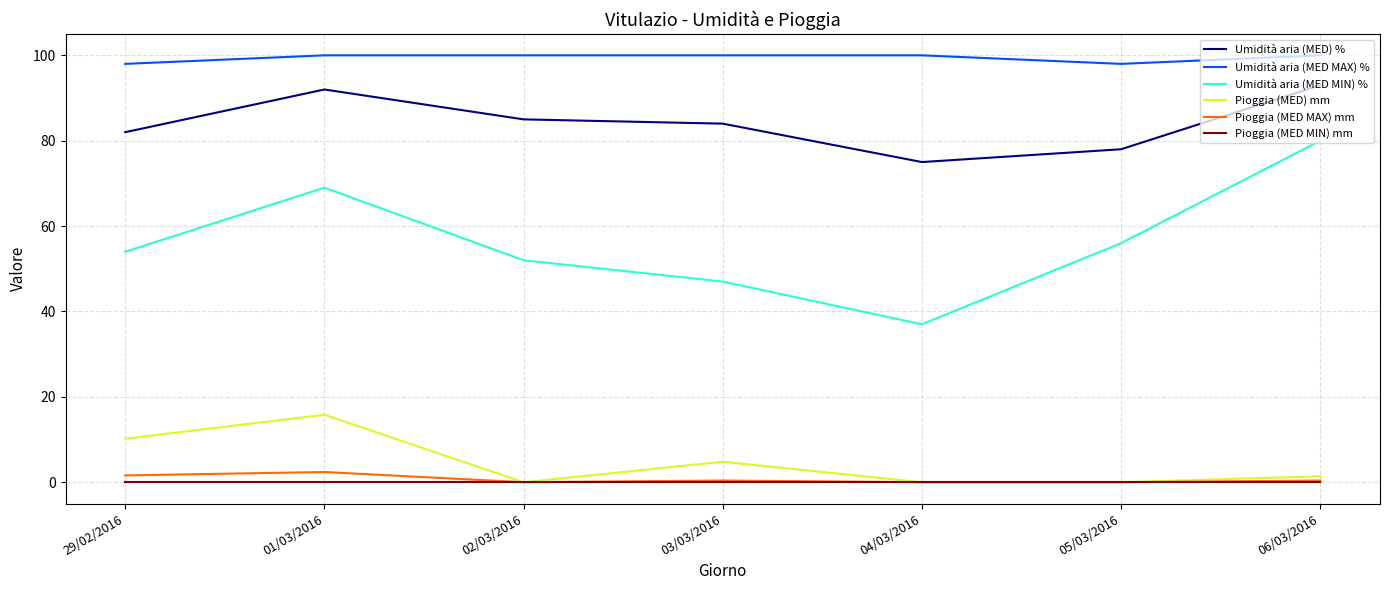

Which series has the largest total across all categories?

Umidità aria (MED MAX) %